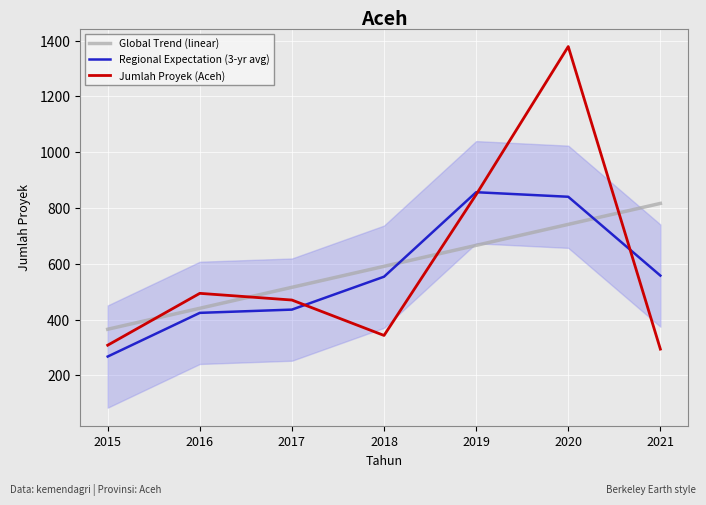

What is the difference between the highest and lowest values at 2018?

247.9